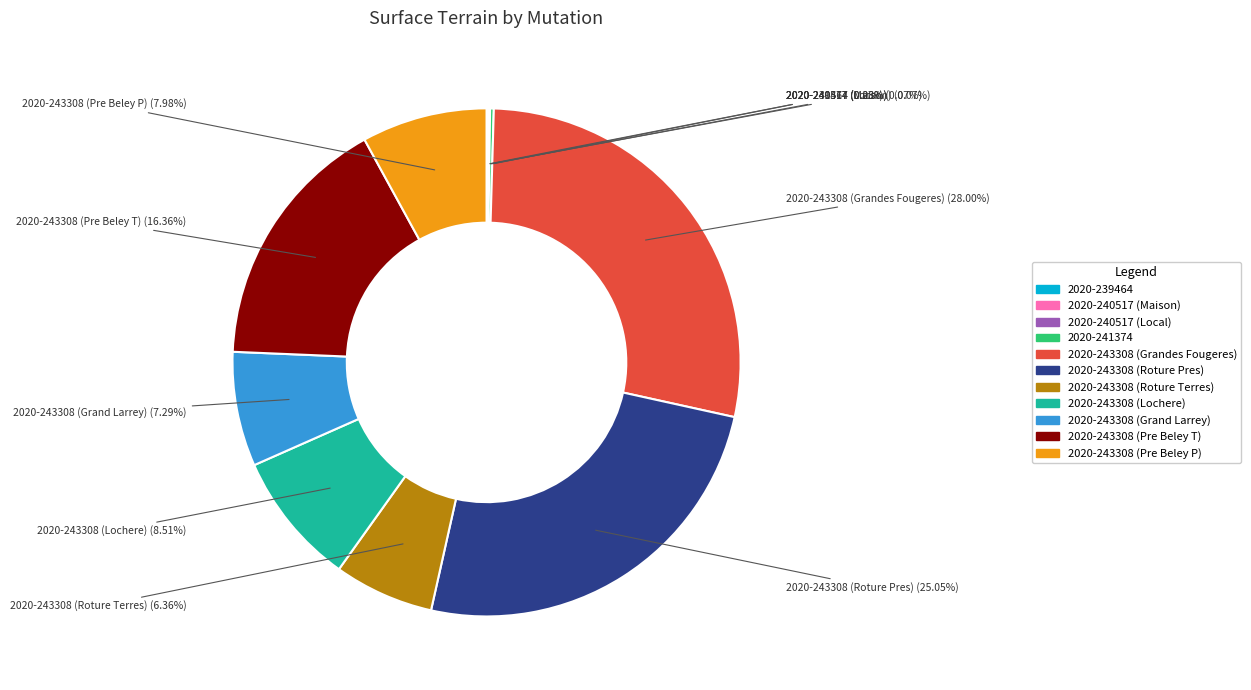

What percentage do 2020-243308 (Roture Terres) and 2020-243308 (Lochere) together represent?

14.9%